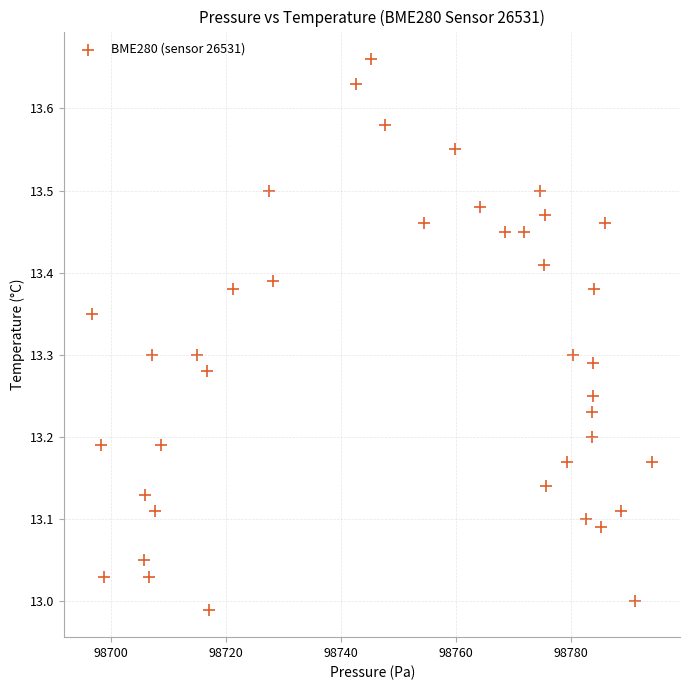

What is the range of Y values (max minus min)?

0.7